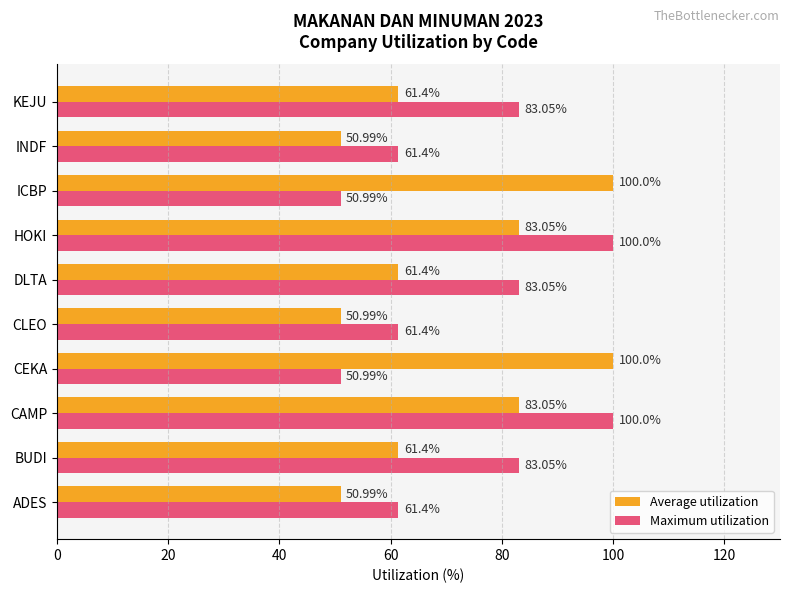

What is the difference between the maximum and minimum values in the Maximum utilization series?

49.0